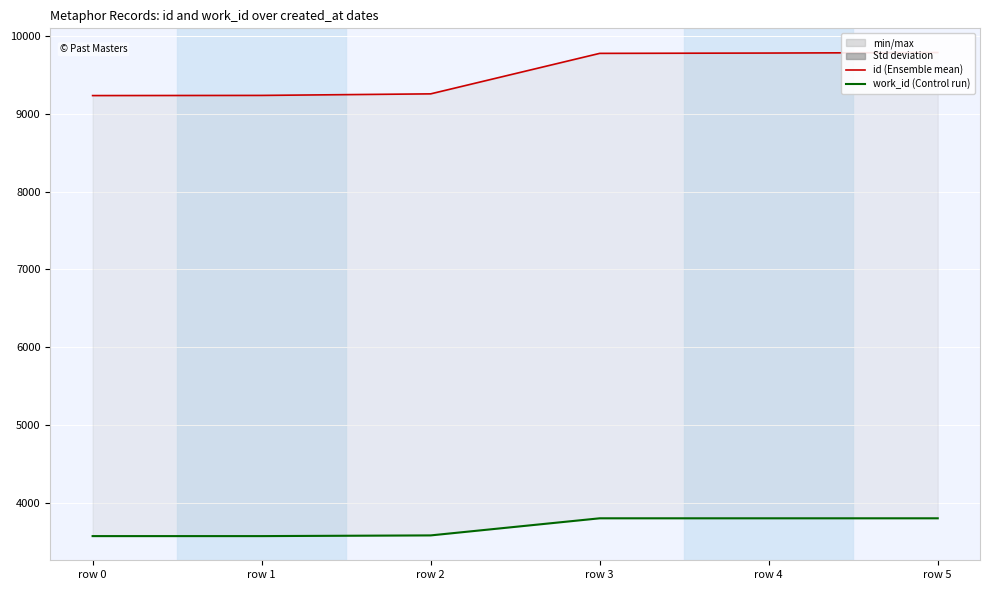

Read the work_id value at row 0.

3568